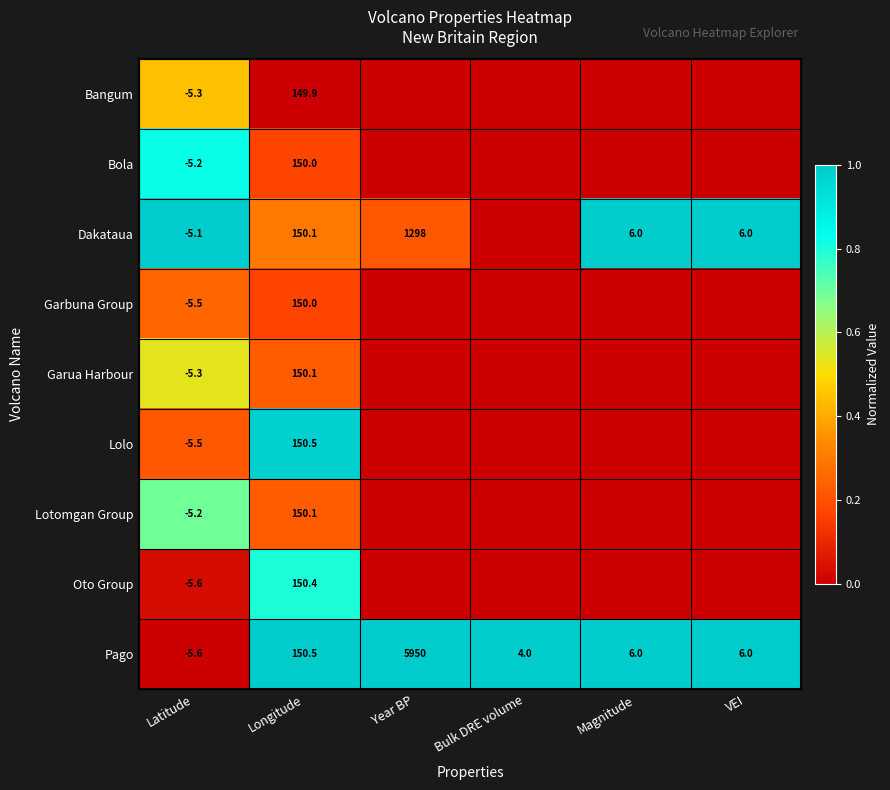

What is the average value of the Pago series?

1018.5